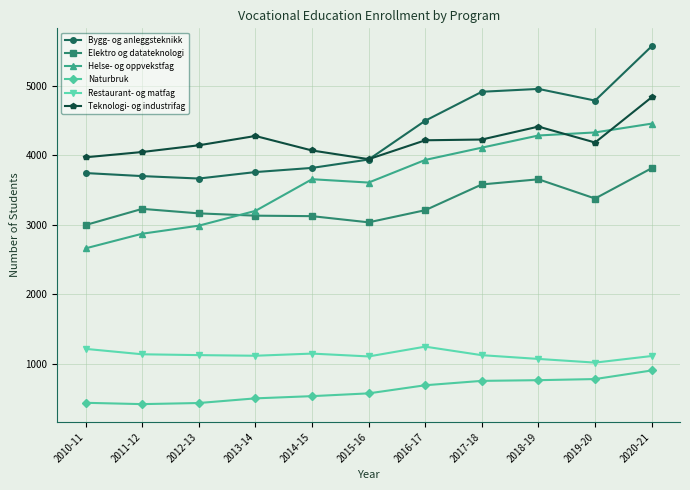

Does the chart display data point markers on the line(s)?

Yes